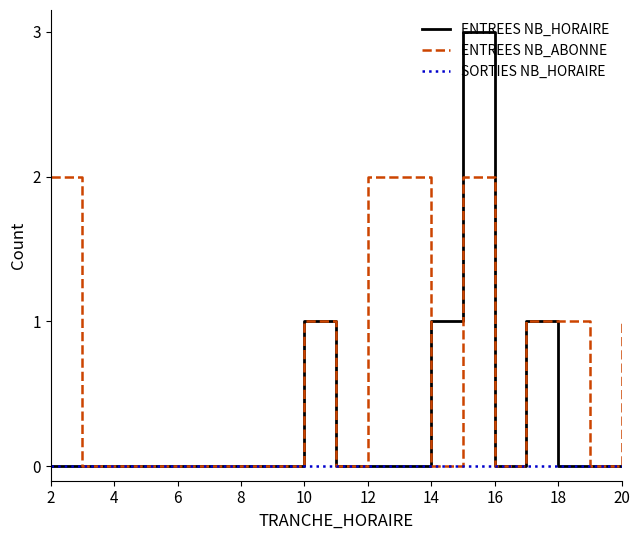

Rank the series by their average value, from lowest to highest.

SORTIES NB_HORAIRE, ENTREES NB_HORAIRE, ENTREES NB_ABONNE